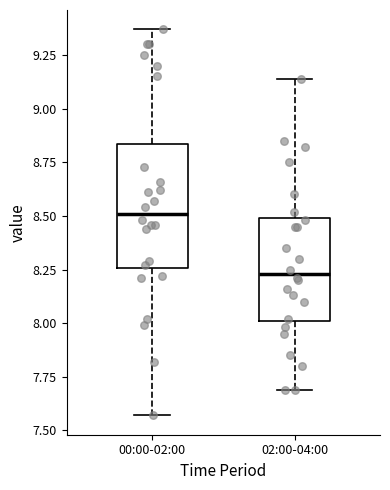

Reading left to right, read every box against the y-axis: the position of its median line, the range the box covers, and the ends of its whiskers. The values are not printed on the chart, so give them approximately, as read against the axis.

00:00-02:00: median 8.50, box 8.25 to 8.85, whiskers 7.55 to 9.35
02:00-04:00: median 8.25, box 8.00 to 8.50, whiskers 7.70 to 9.15